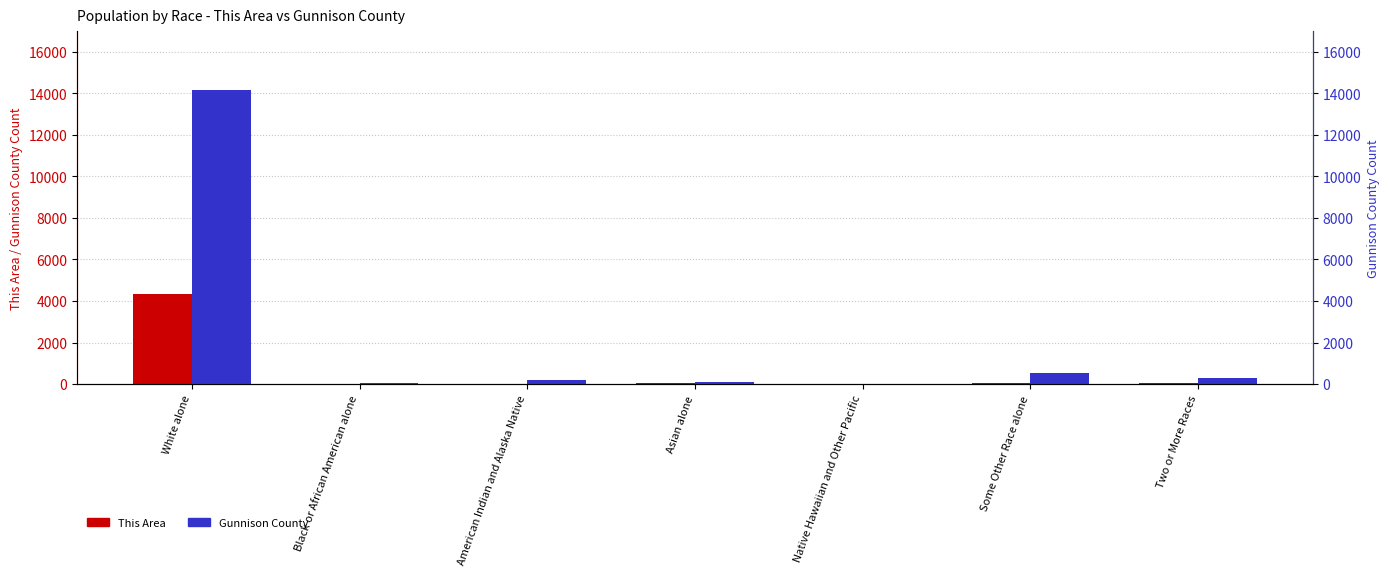

Which series changed the most between American Indian and Alaska Native and Native Hawaiian and Other Pacific?

Gunnison County